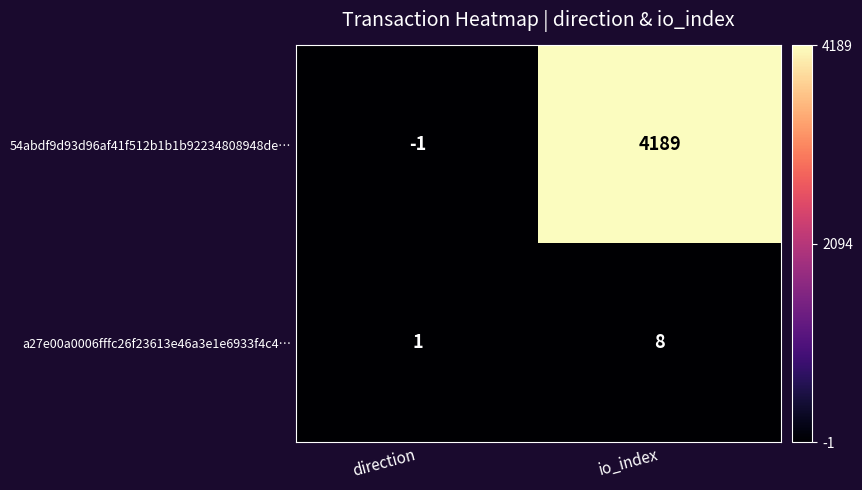

Which series changed the most between direction and io_index?

54abdf9d93d96af41f512b1b1b92234808948de…